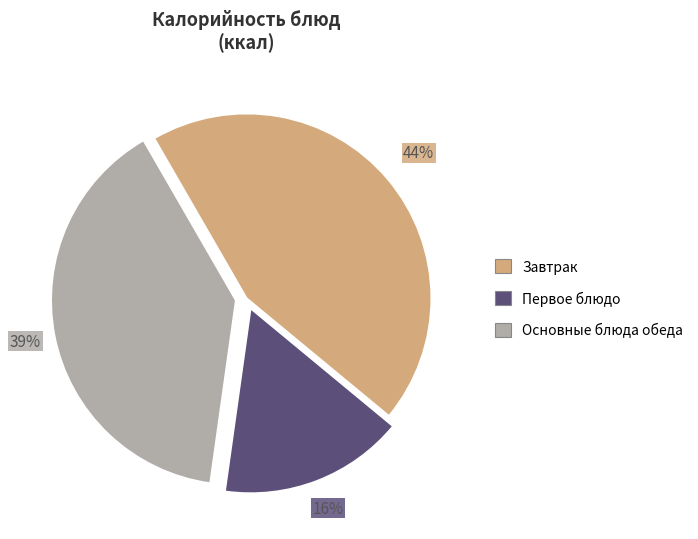

Is there a majority slice in this chart?

No